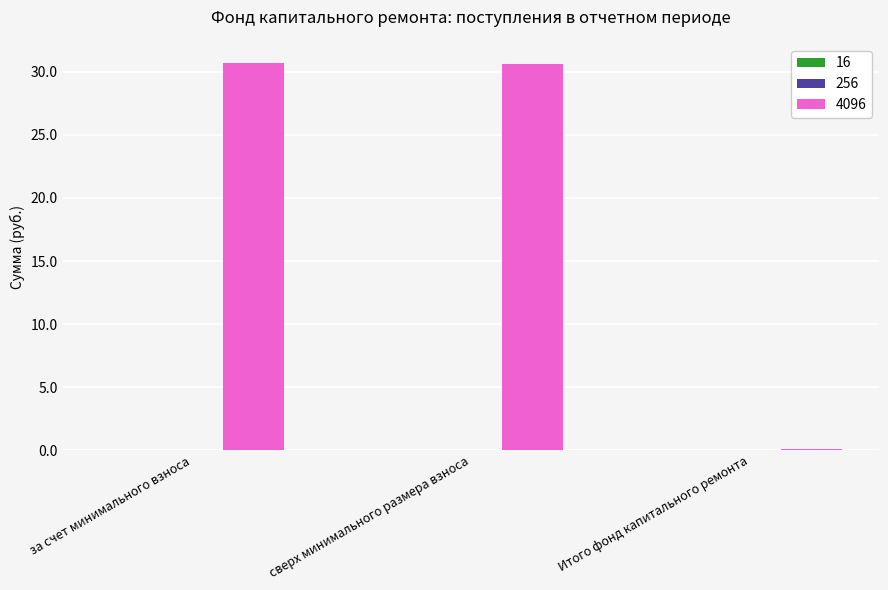

Which has a higher value, за счет минимального взноса or Итого фонд капитального ремонта?

за счет минимального взноса